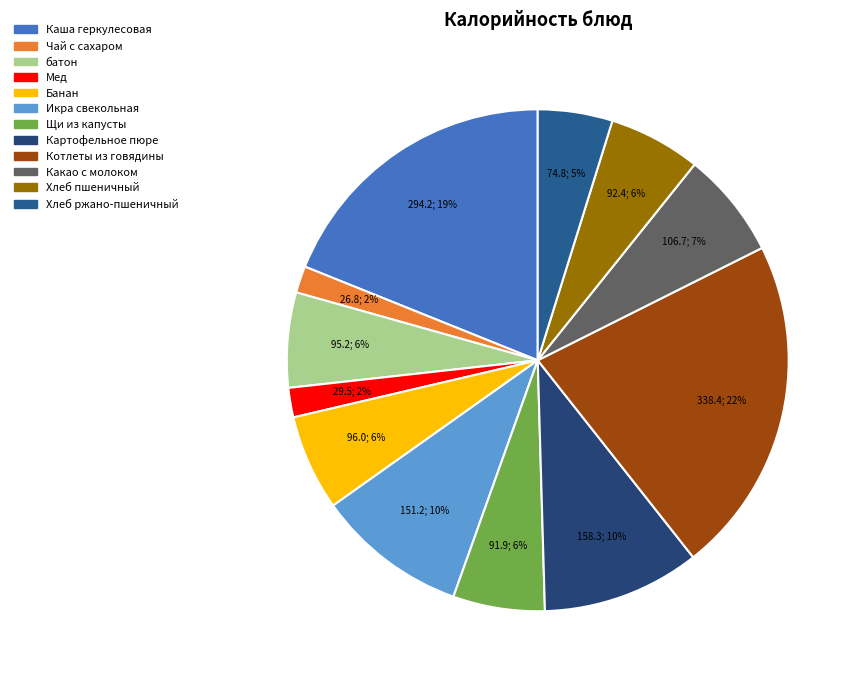

Approximately how many times larger is the value at Котлеты из говядины compared to Мед?

11.5